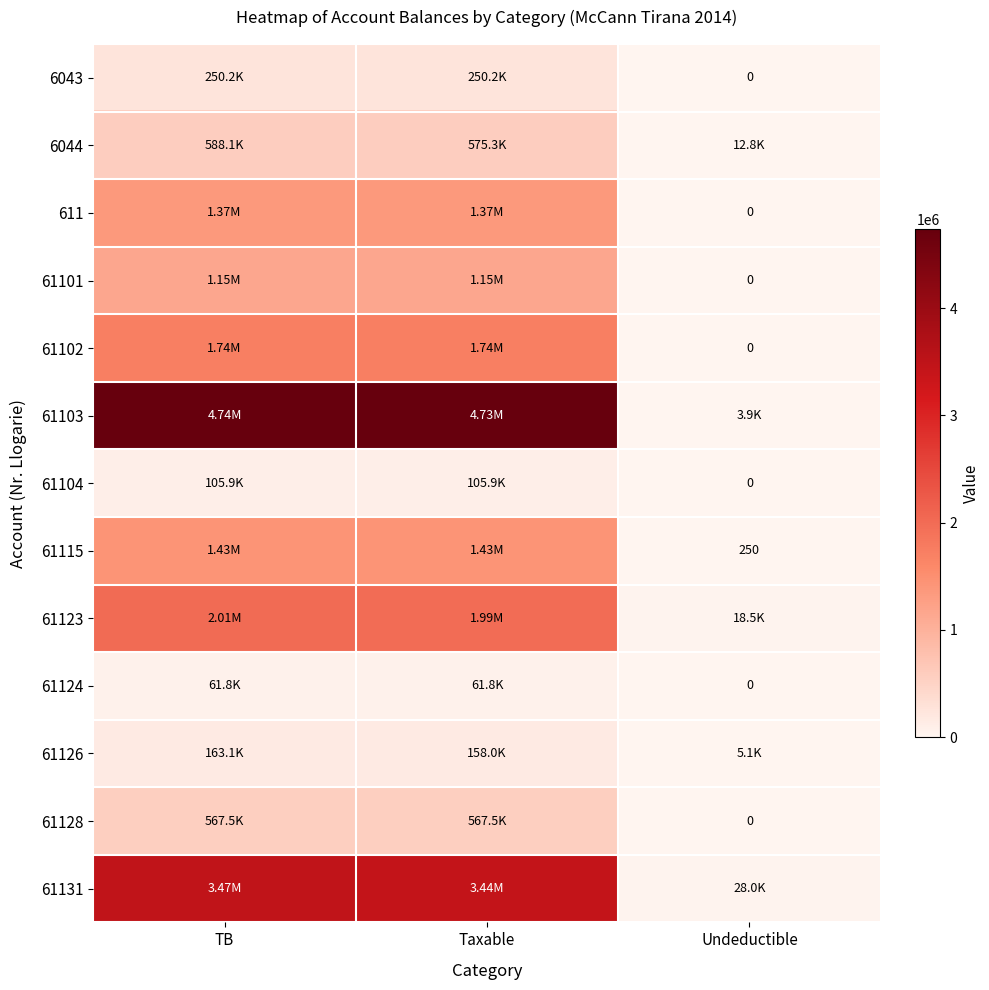

Is the value of 61104 at TB greater than the value of 61126 at Undeductible?

Yes